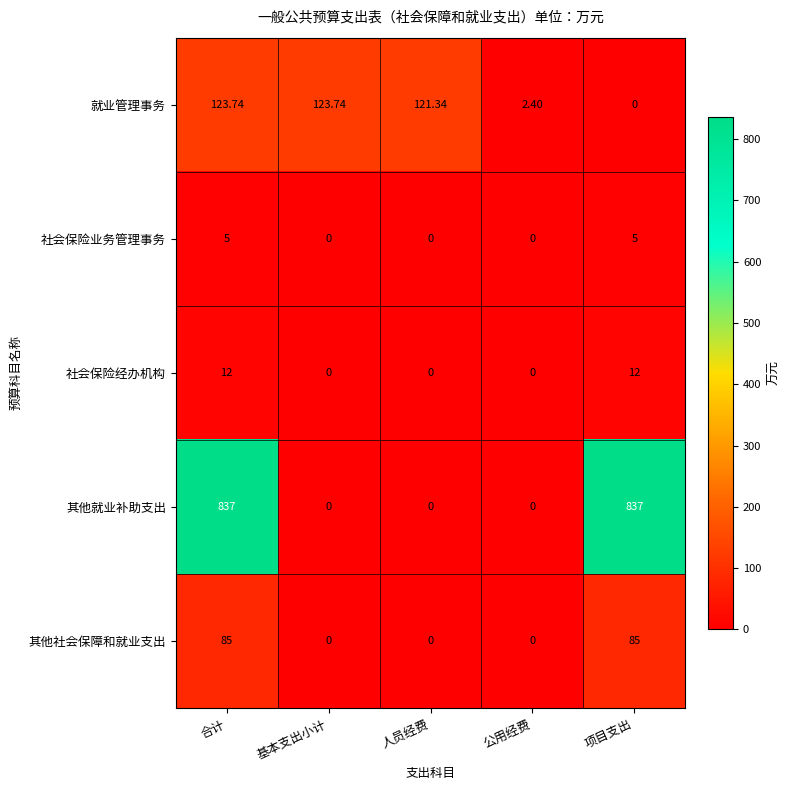

Which series has the widest spread of values?

其他就业补助支出